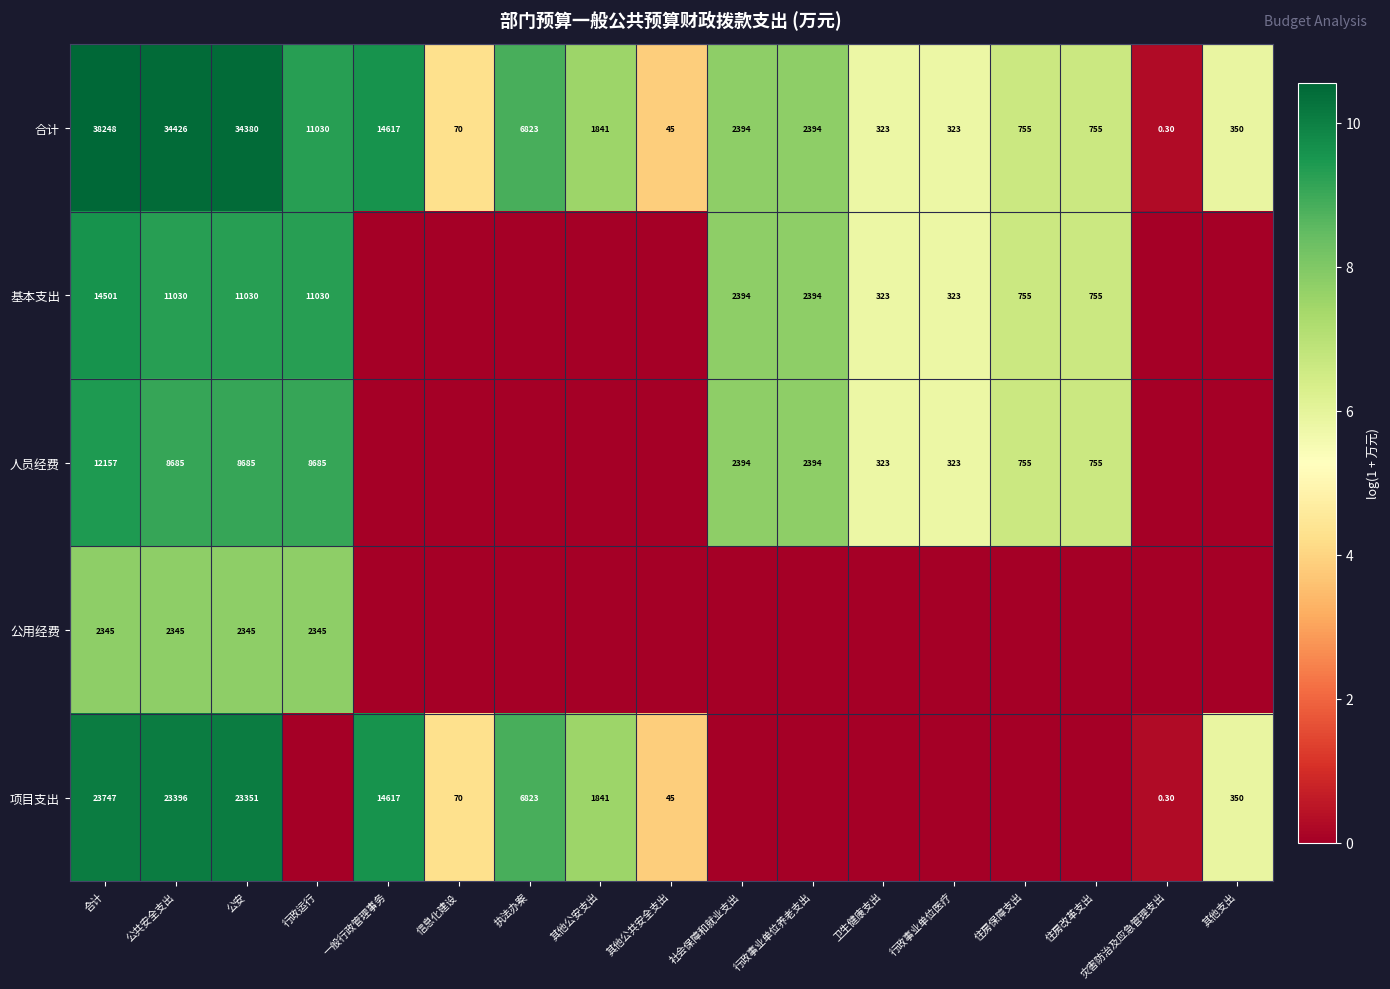

Rank the series at 公安 from highest to lowest value.

合计, 项目支出, 基本支出, 人员经费, 公用经费